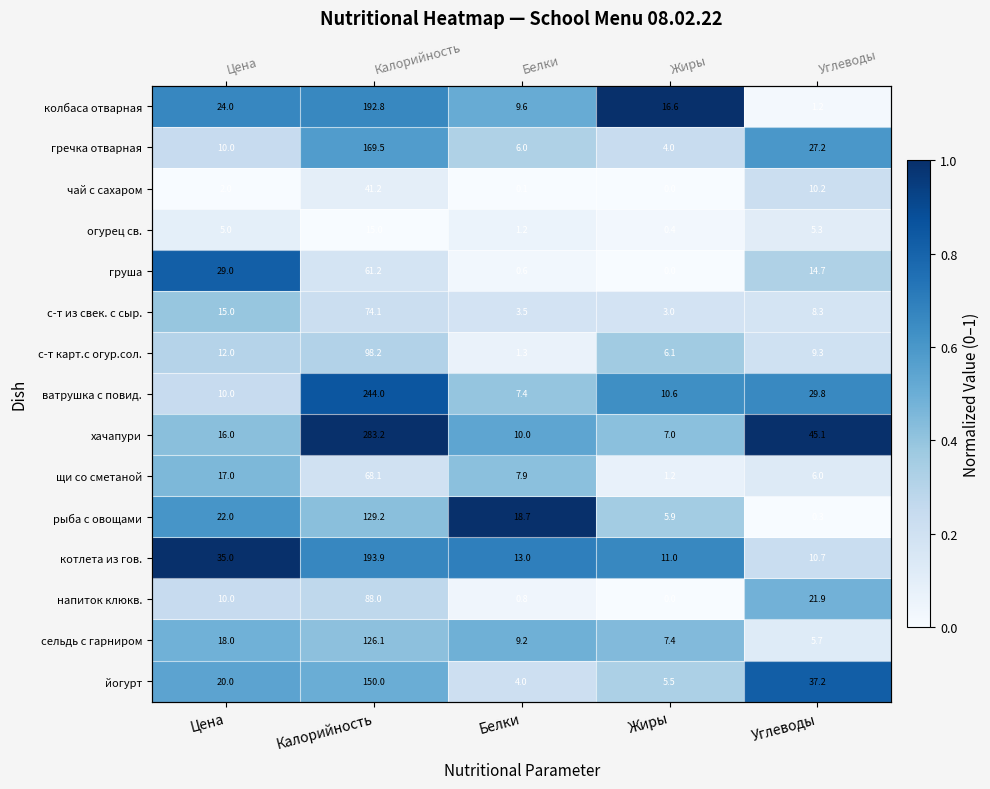

Between Жиры and Калорийность, which is larger?

Жиры